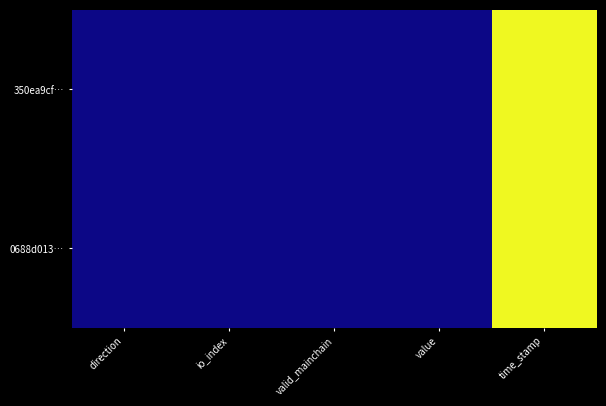

At valid_mainchain, list the series in order from largest to smallest.

350ea9cf…, 0688d013…